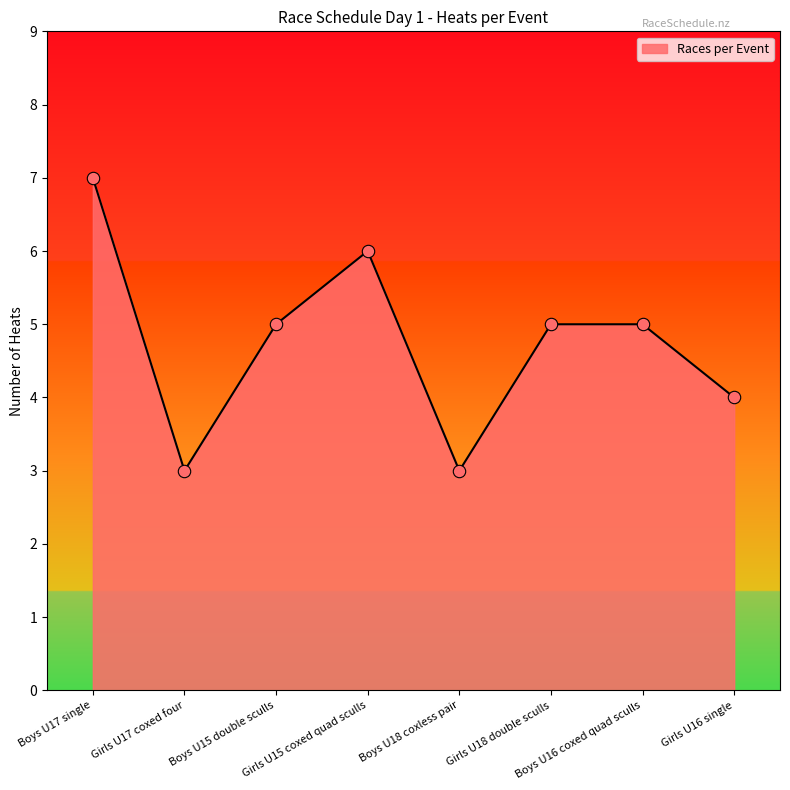

Between Girls U16 single and Girls U15 coxed quad sculls, which is larger?

Girls U15 coxed quad sculls